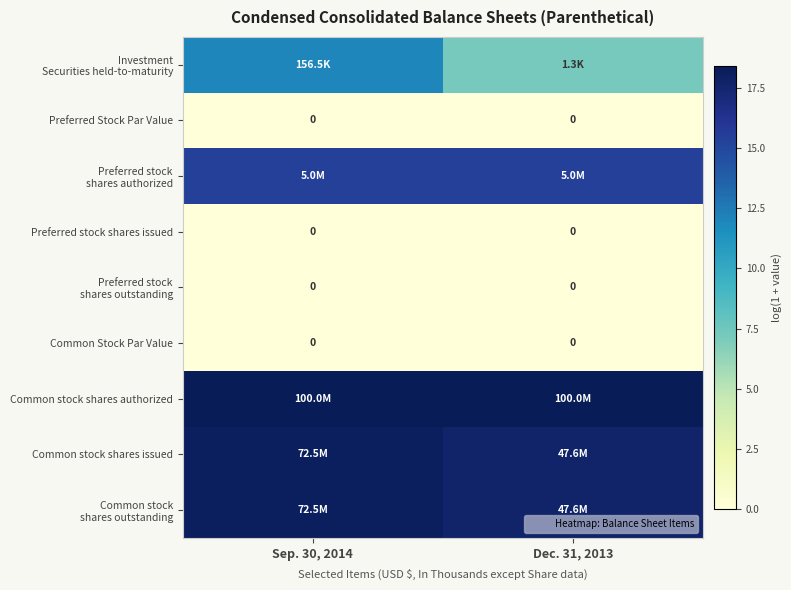

List the labels in order of Preferred Stock Par Value value, smallest first.

Sep. 30, 2014, Dec. 31, 2013